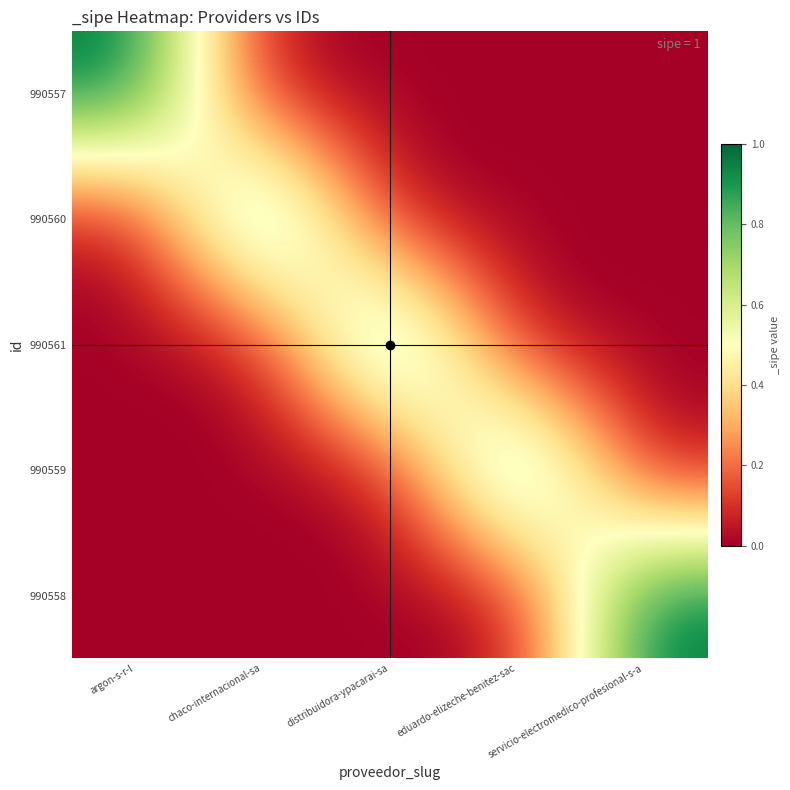

Reading left to right, extract all data points from this chart.

990557: argon-s-r-l=1	chaco-internacional-sa=0	distribuidora-ypacarai-sa=0	eduardo-elizeche-benitez-sac=0	servicio-electromedico-profesional-s-a=0
990560: argon-s-r-l=0	chaco-internacional-sa=1	distribuidora-ypacarai-sa=0	eduardo-elizeche-benitez-sac=0	servicio-electromedico-profesional-s-a=0
990561: argon-s-r-l=0	chaco-internacional-sa=0	distribuidora-ypacarai-sa=1	eduardo-elizeche-benitez-sac=0	servicio-electromedico-profesional-s-a=0
990559: argon-s-r-l=0	chaco-internacional-sa=0	distribuidora-ypacarai-sa=0	eduardo-elizeche-benitez-sac=1	servicio-electromedico-profesional-s-a=0
990558: argon-s-r-l=0	chaco-internacional-sa=0	distribuidora-ypacarai-sa=0	eduardo-elizeche-benitez-sac=0	servicio-electromedico-profesional-s-a=1